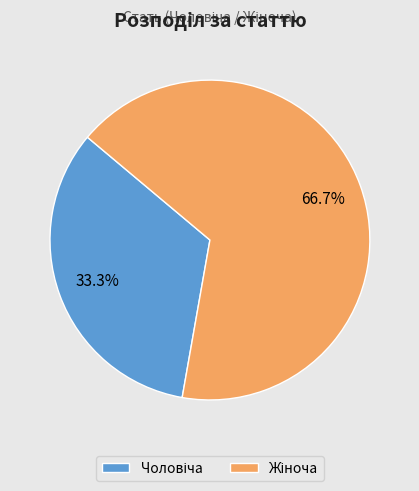

Is there a majority slice in this chart?

Yes